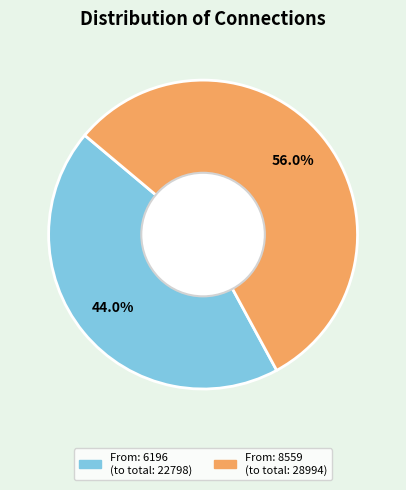

Is there any slice that represents more than half of the pie?

Yes